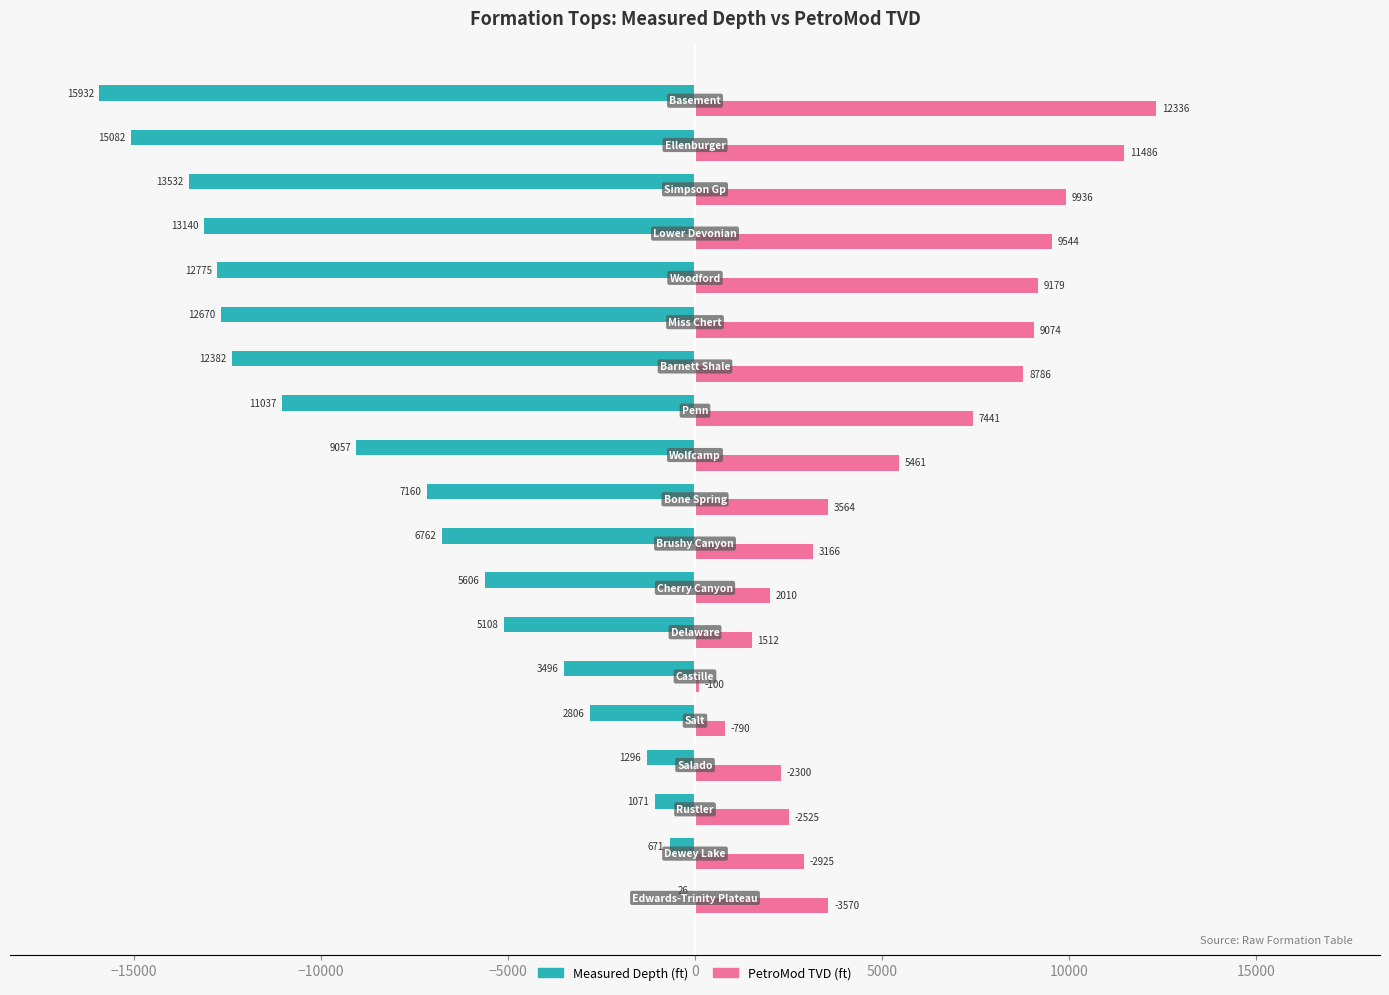

What are all the series names shown in the legend?

Measured Depth (ft), PetroMod TVD (ft)